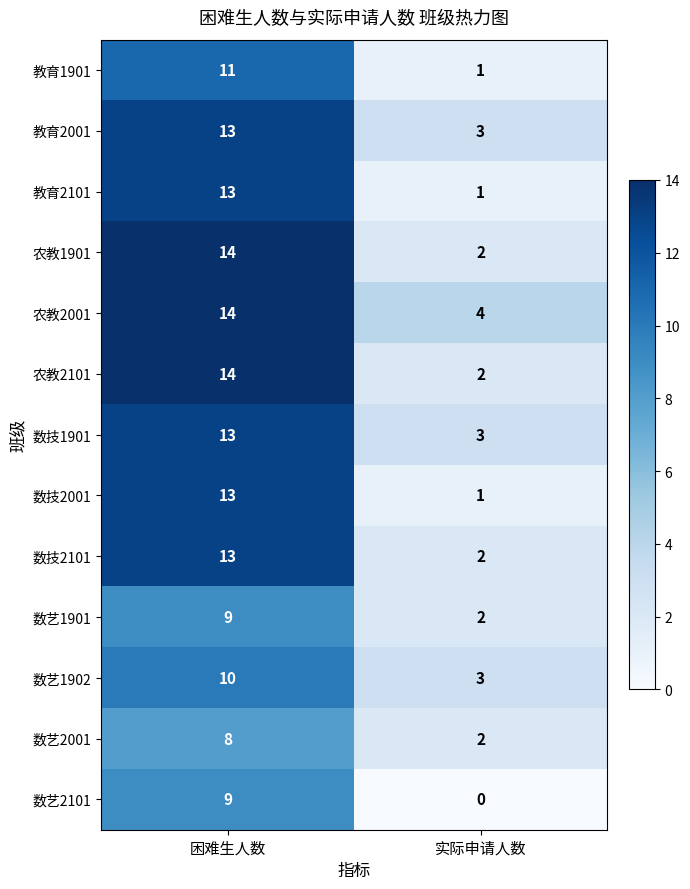

What is the sum of all 数艺2101 values?

9